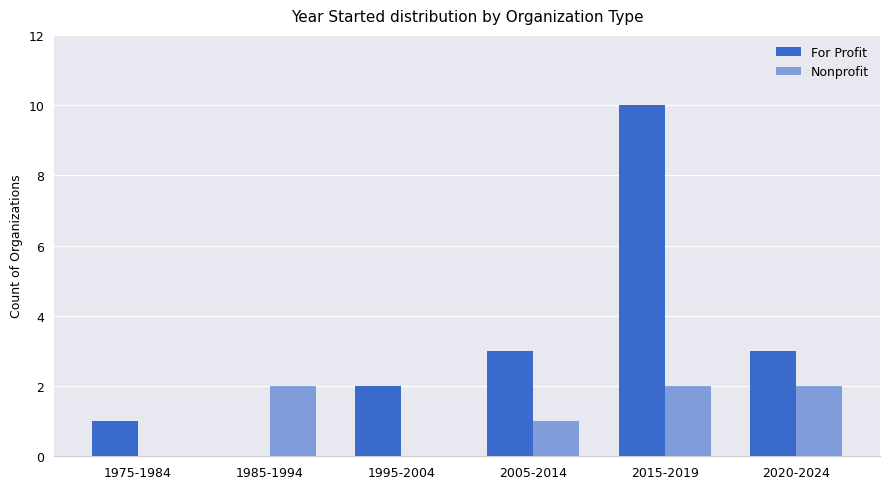

How many distinct data groups are displayed?

2